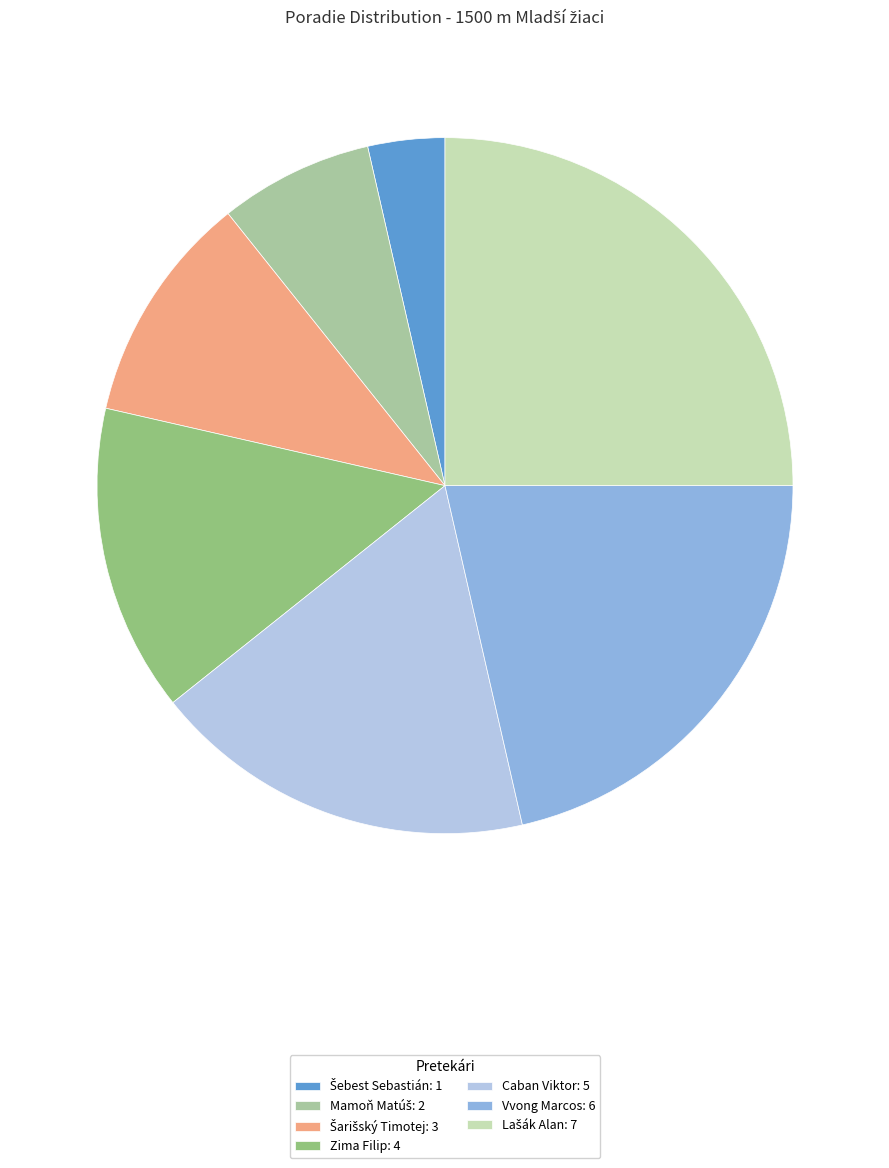

Approximately how many times larger is the value at Zima Filip: 4 compared to Caban Viktor: 5?

0.8